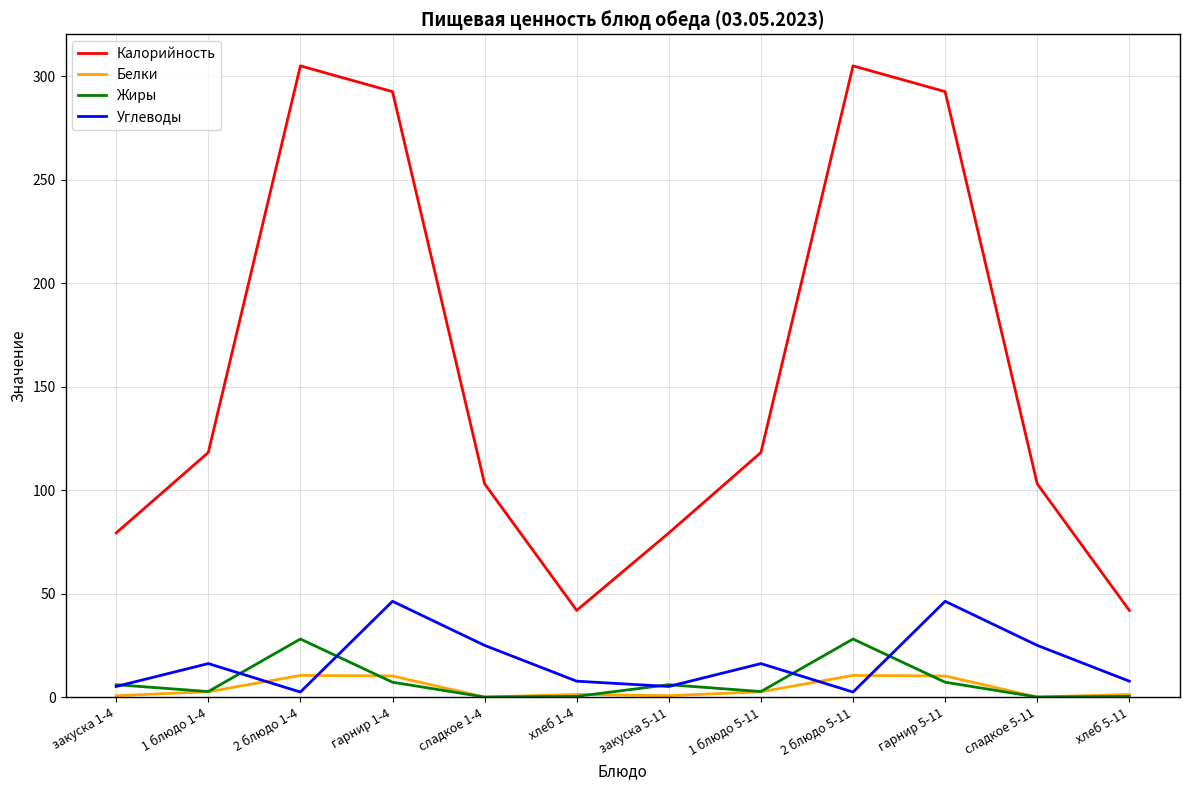

True or false: Углеводы and Калорийность intersect in this chart.

False